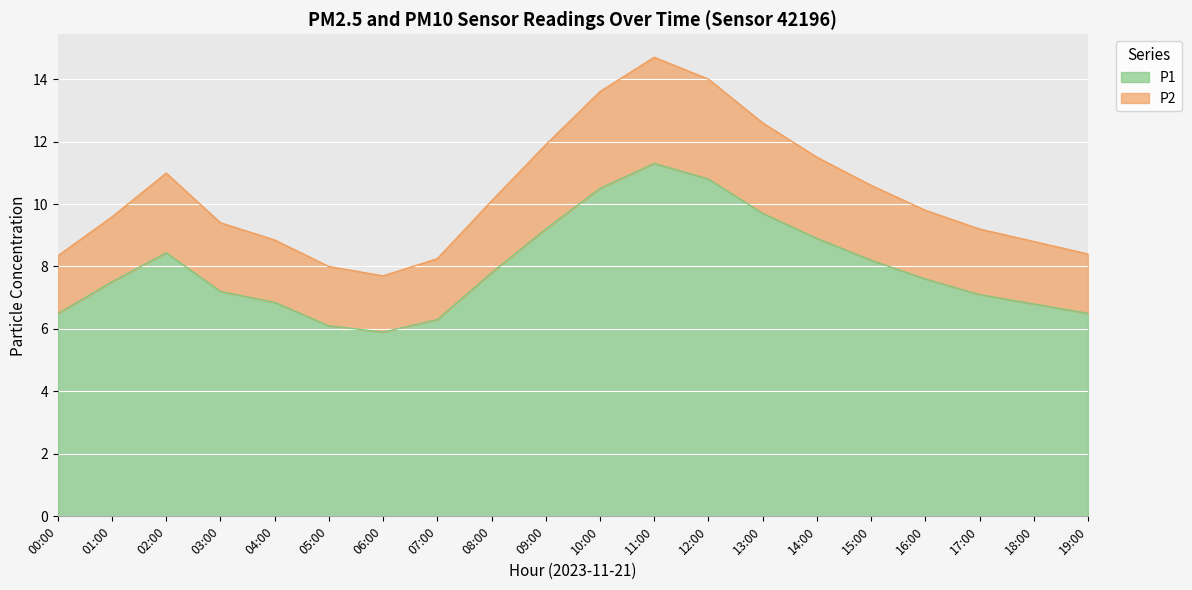

Which series has the largest range (max minus min)?

P2